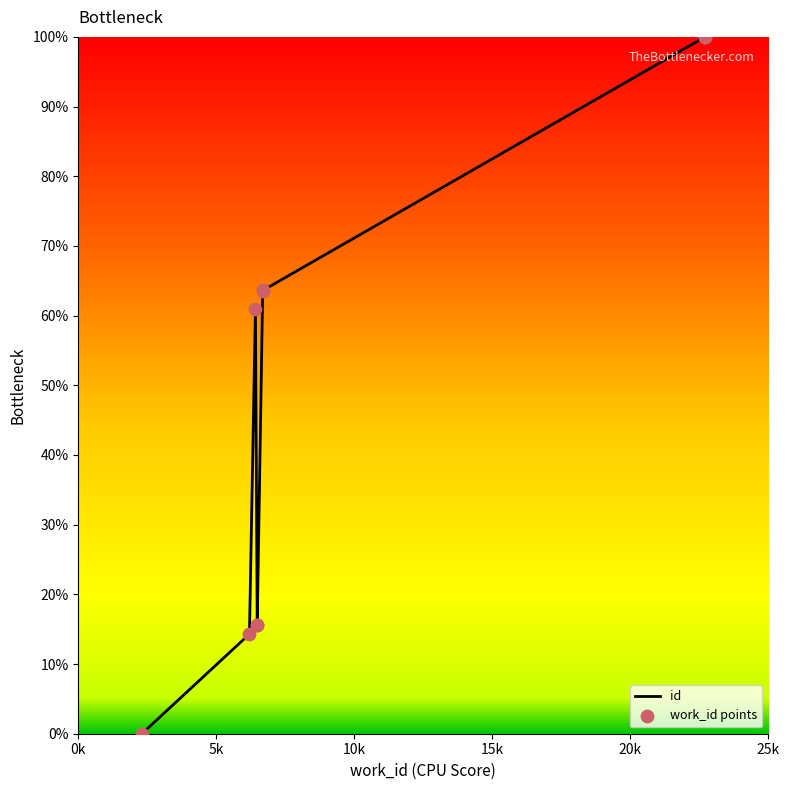

Which series reaches the maximum Y coordinate?

id